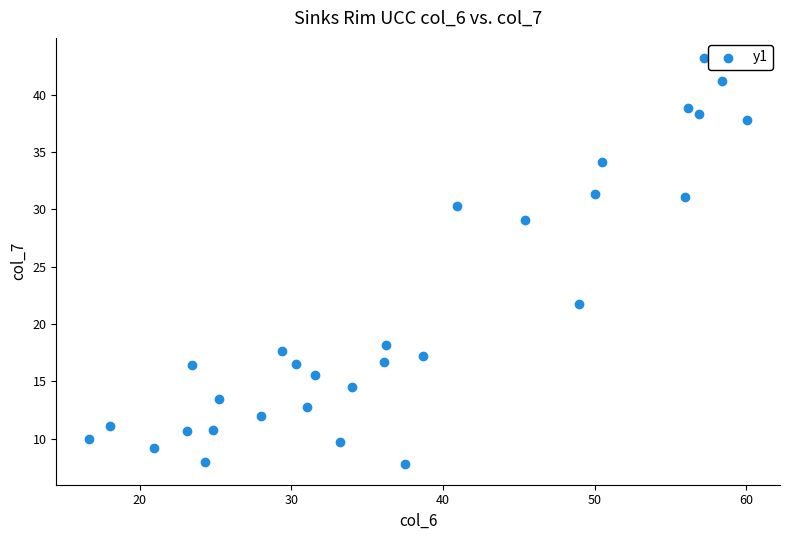

What Y value in the scatter plot is closest to 25?

21.7